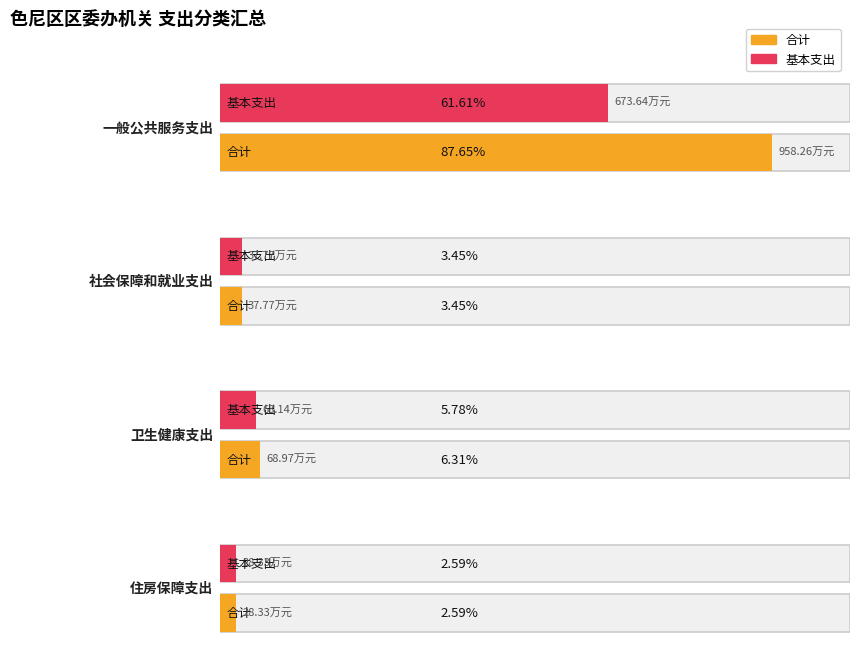

At which label does 合计 first exceed 68?

一般公共服务支出